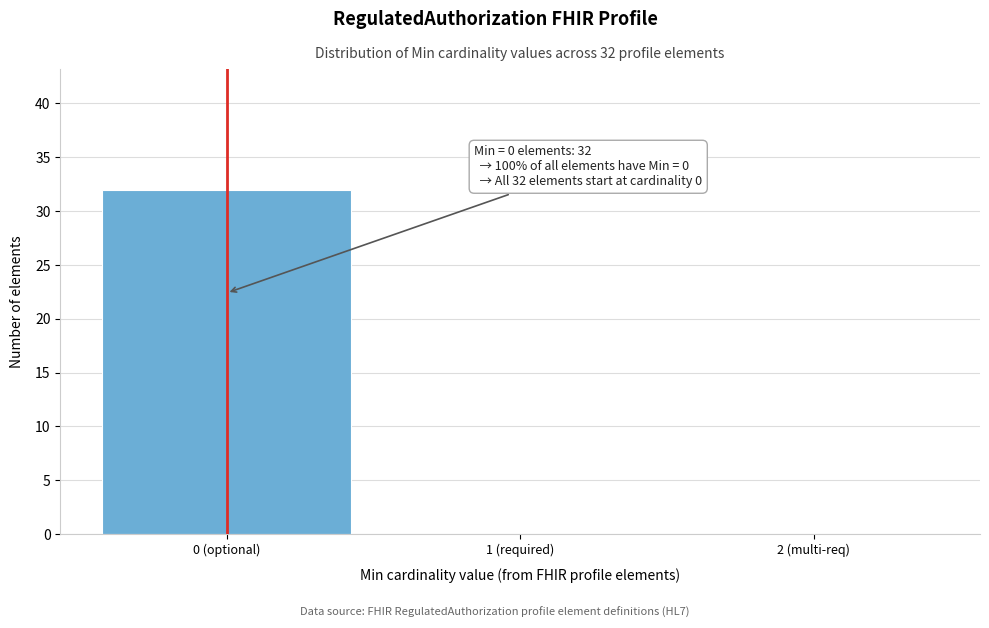

Reading right to left, transcribe all the data shown in this chart.

2 (multi-req)=0	1 (required)=0	0 (optional)=32